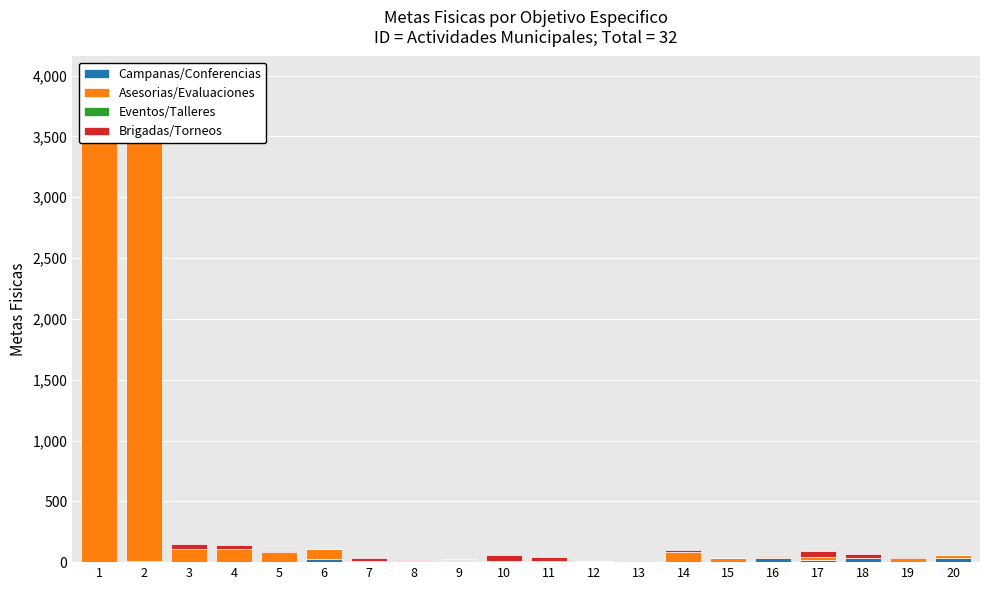

Is it true that Campanas/Conferencias equals 13 at 18?

False